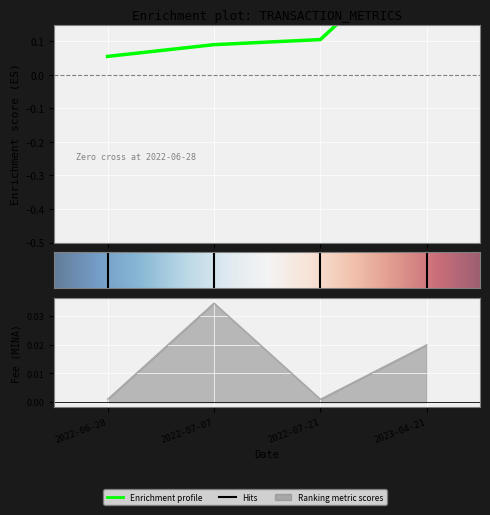

How many categories are shown in the chart?

4